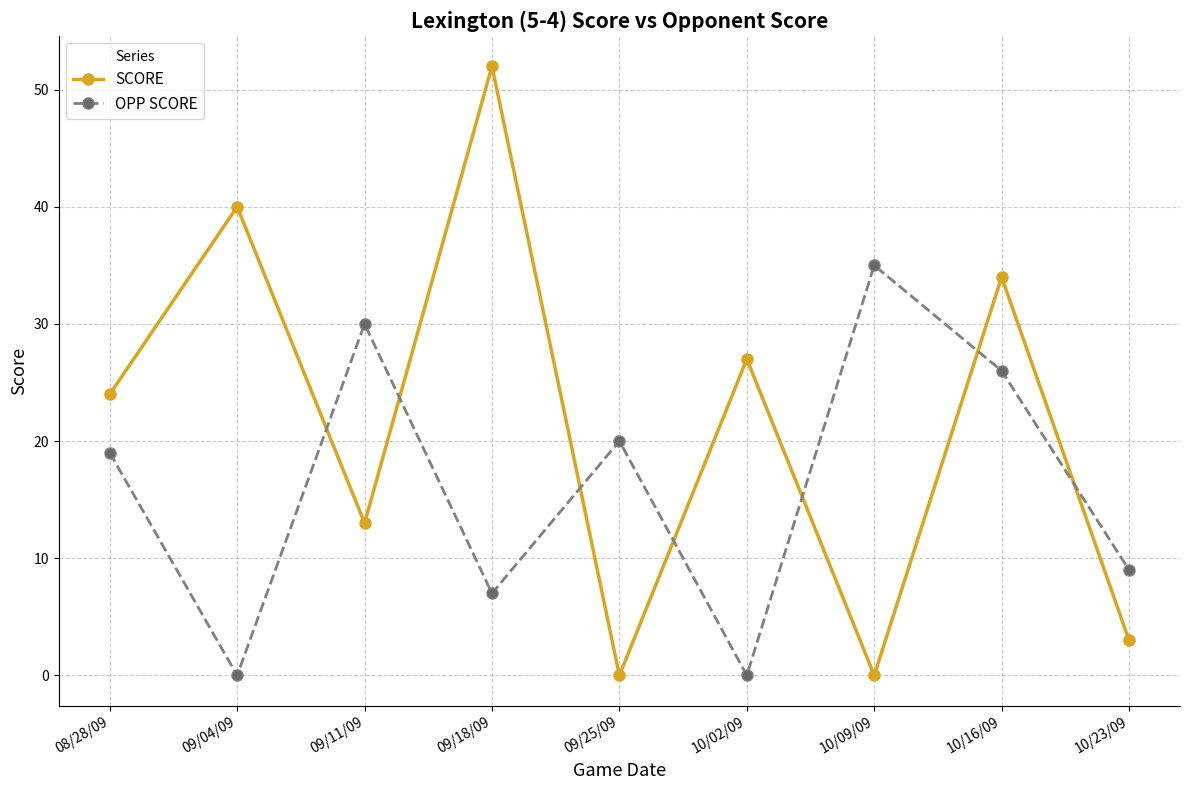

How many times do SCORE and OPP SCORE cross each other?

7